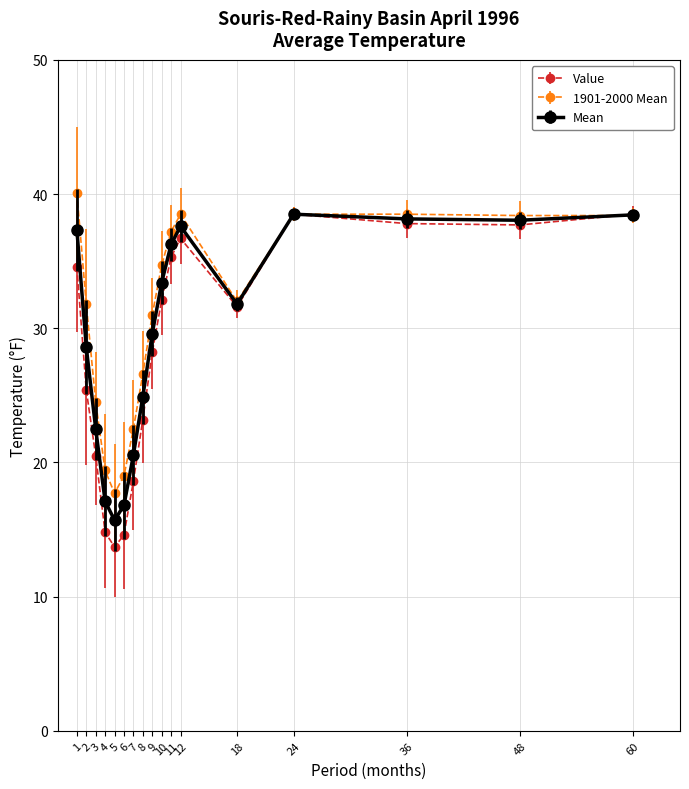

What is the difference between the highest and lowest values at 12?

1.8